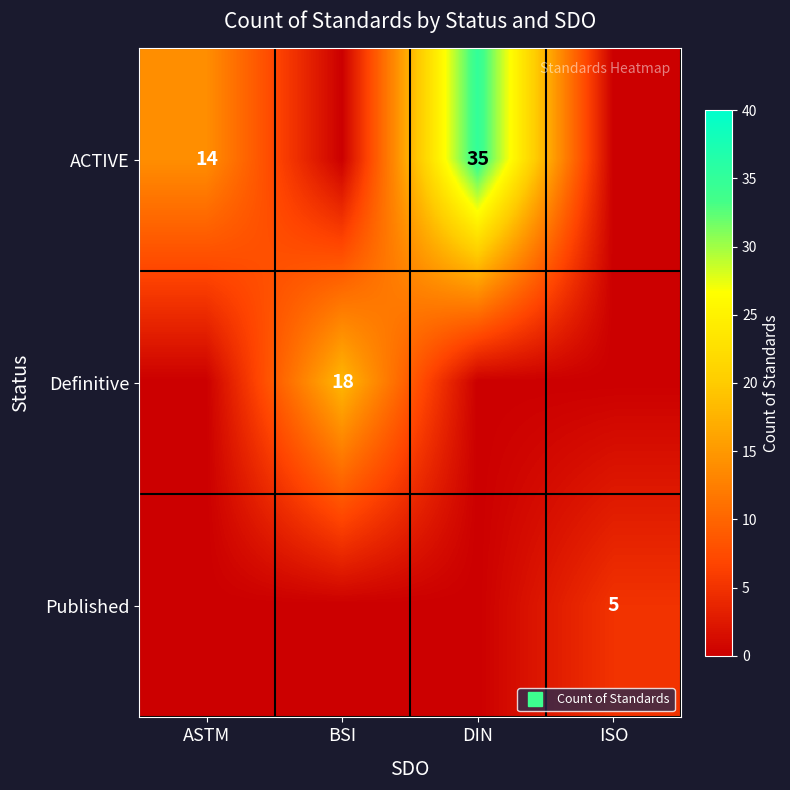

List the series in order of their peak value, lowest first.

Published, Definitive, ACTIVE